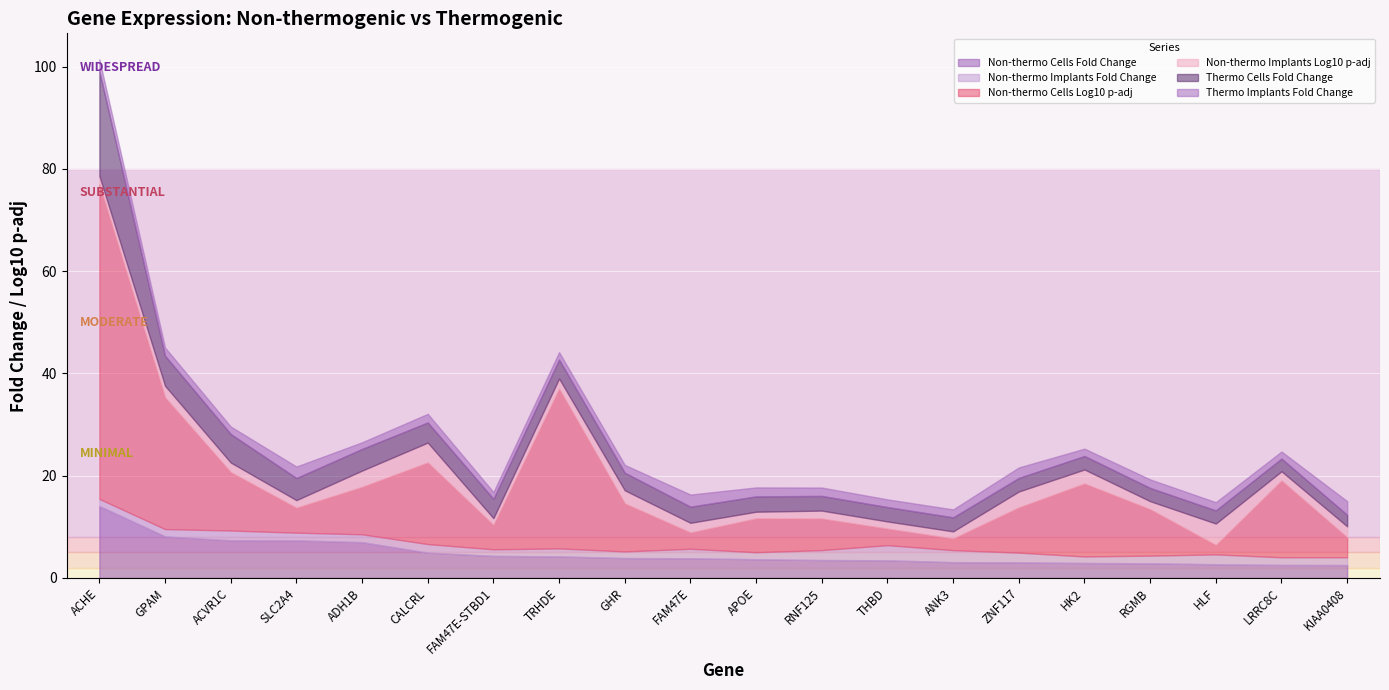

Which series has the largest range (max minus min)?

Non-thermo Cells Log10 p-adj